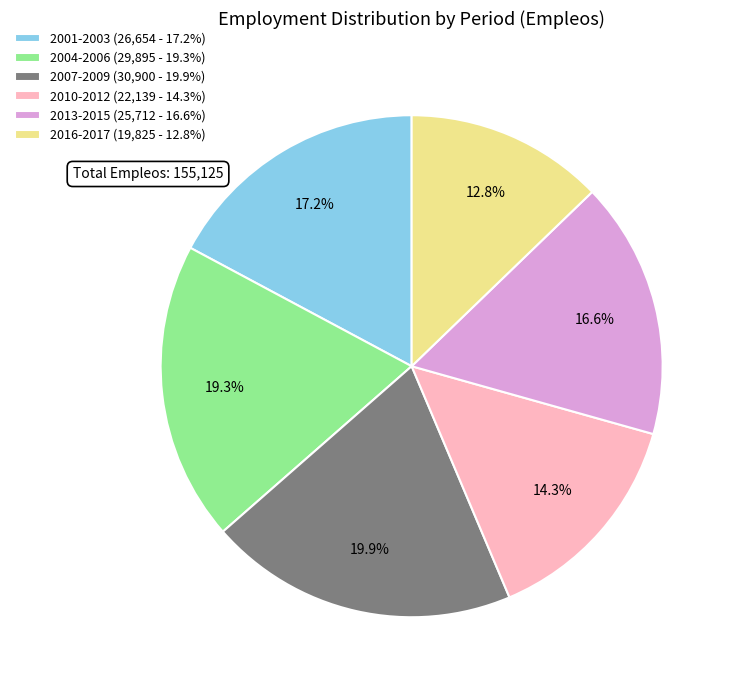

What is the total percentage of 2016-2017 (19,825 - 12.8%) and 2010-2012 (22,139 - 14.3%)?

27.1%